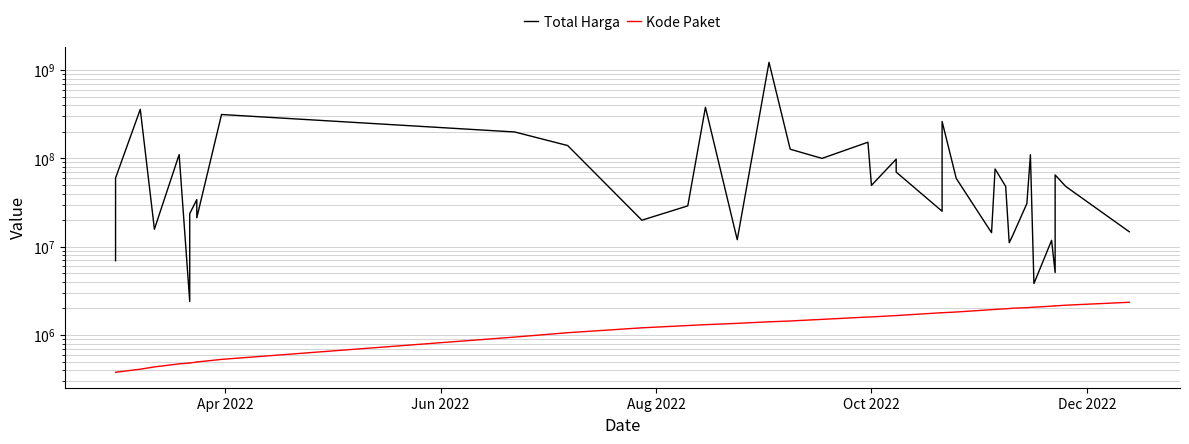

How many categories are shown in the chart?

40